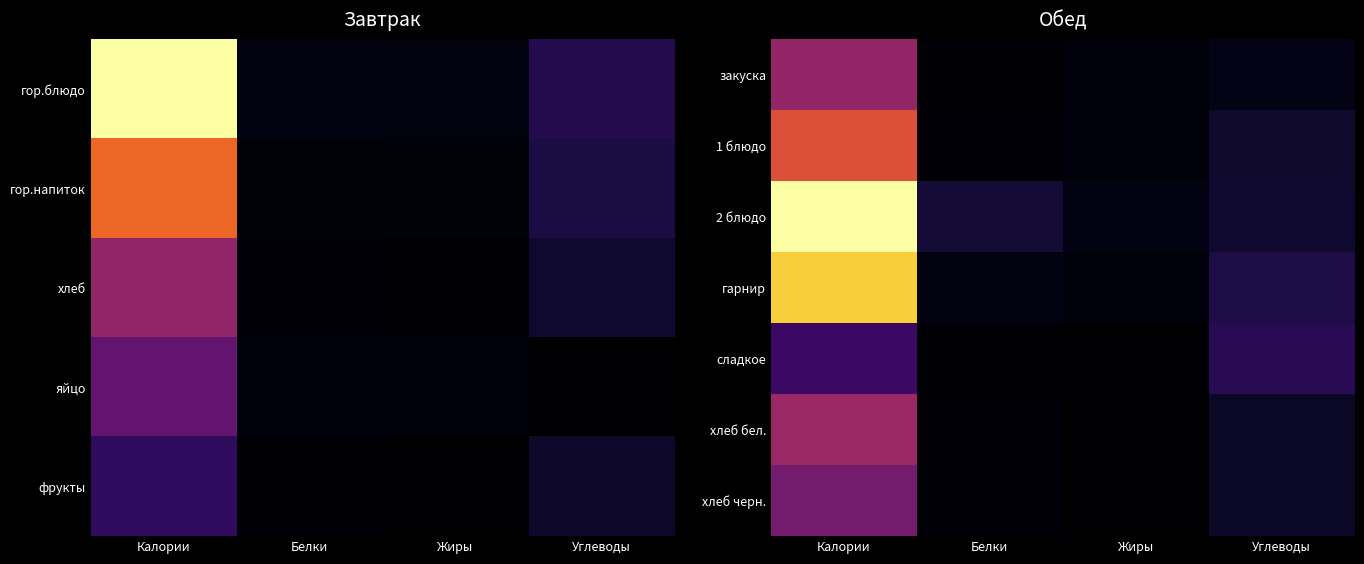

Is it true that закуска equals 2 at Жиры?

False